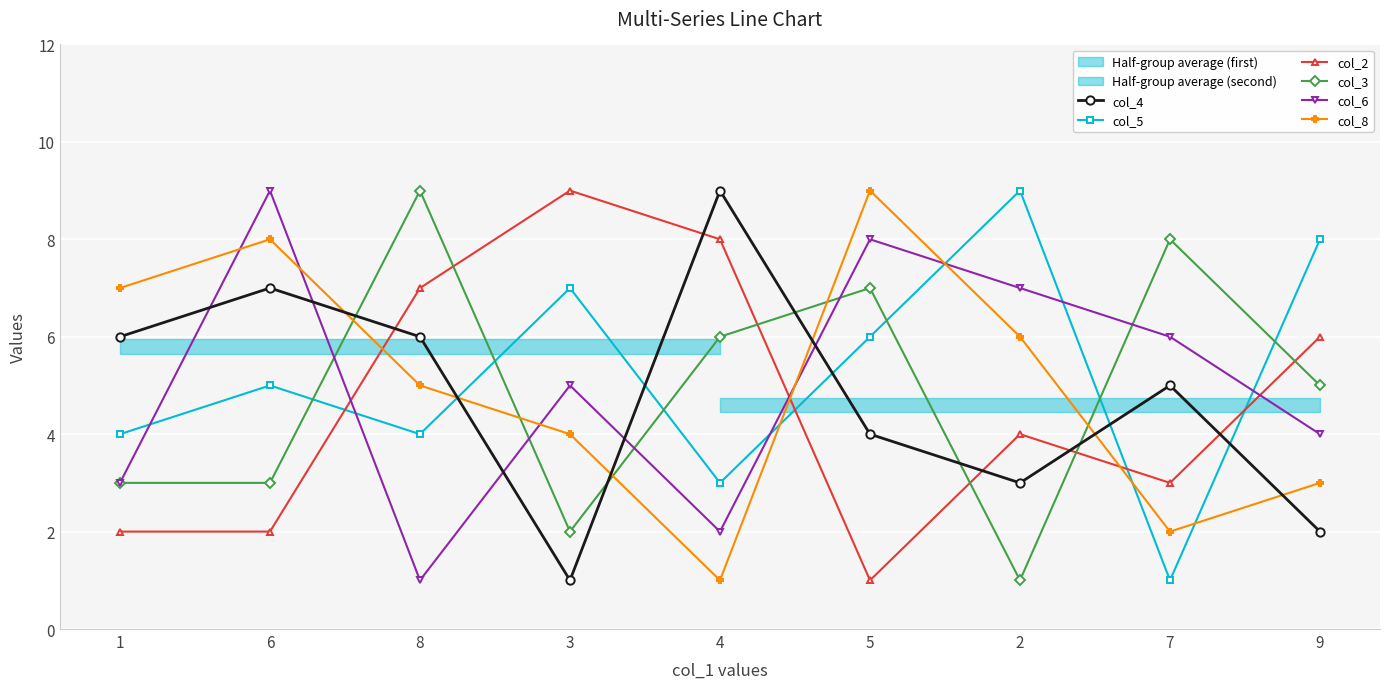

Which series has the largest total across all categories?

col_5